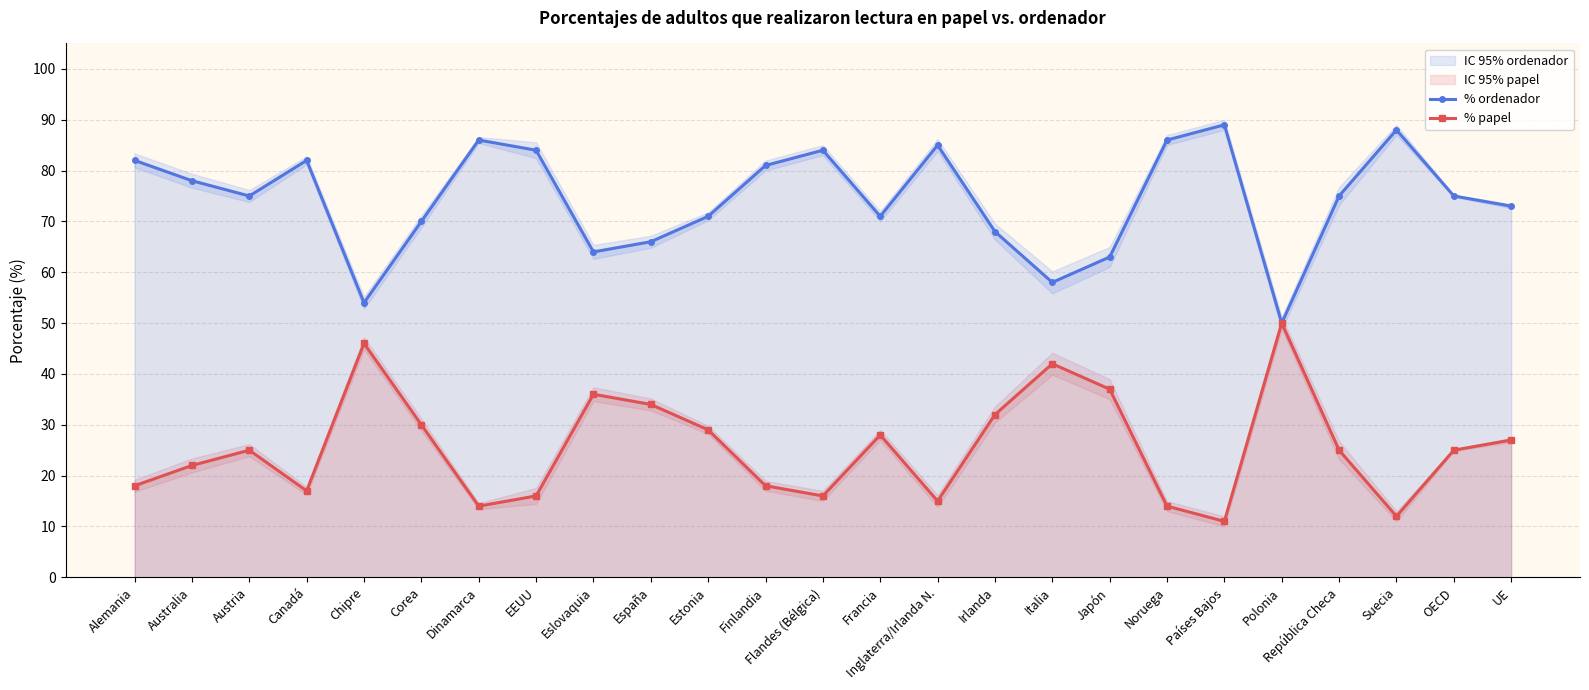

Reading left to right, extract all data points from this chart.

% ordenador: 82	78	75	82	54	70	86	84	64	66	71	81	84	71	85	68	58	63	86	89	50	75	88	75	73
% papel: 18	22	25	17	46	30	14	16	36	34	29	18	16	28	15	32	42	37	14	11	50	25	12	25	27